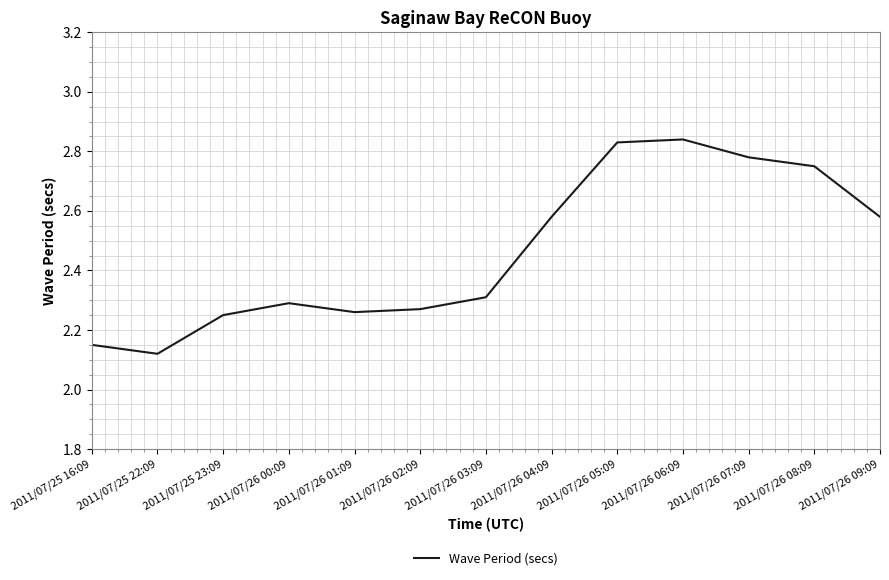

Is it true that the value at 2011/07/26 03:09 is 1.1?

False